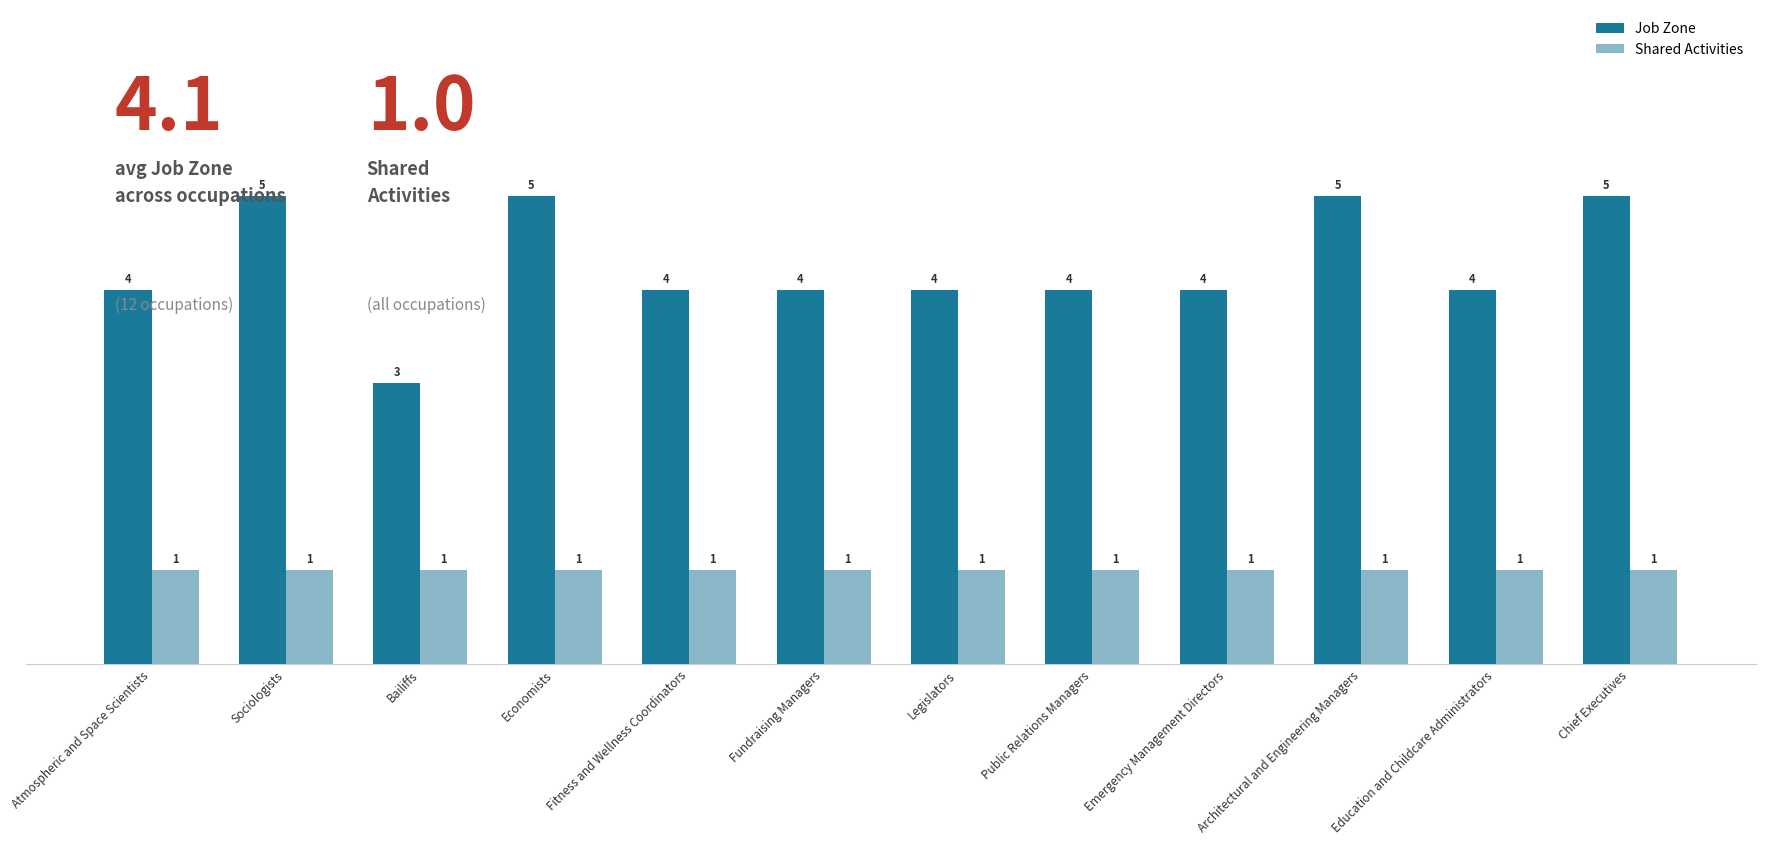

Rank the series at Education and Childcare Administrators from lowest to highest value.

Shared Activities, Job Zone